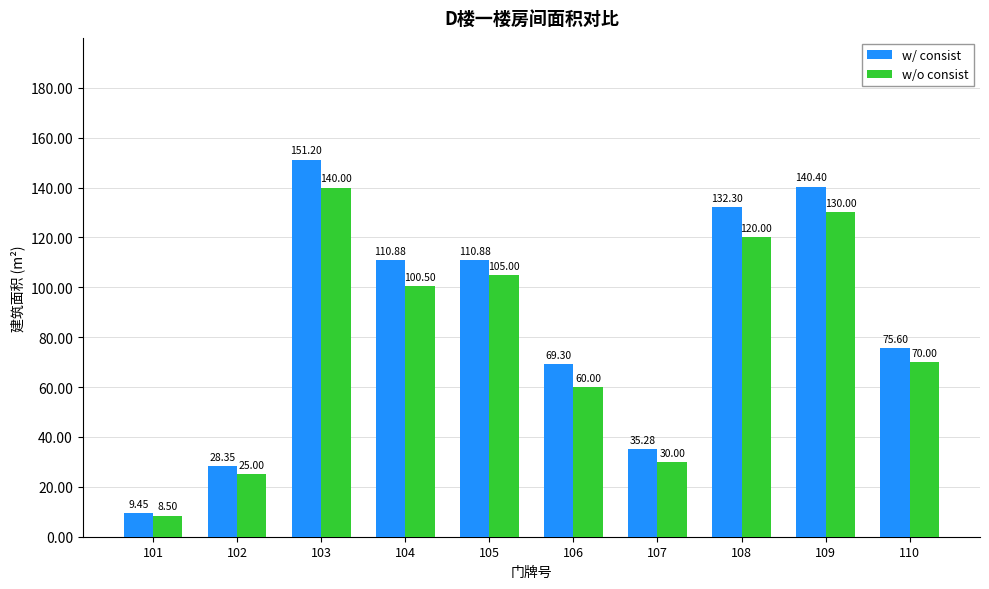

True or false: w/o consist has a value of 105.0 at 105.

True